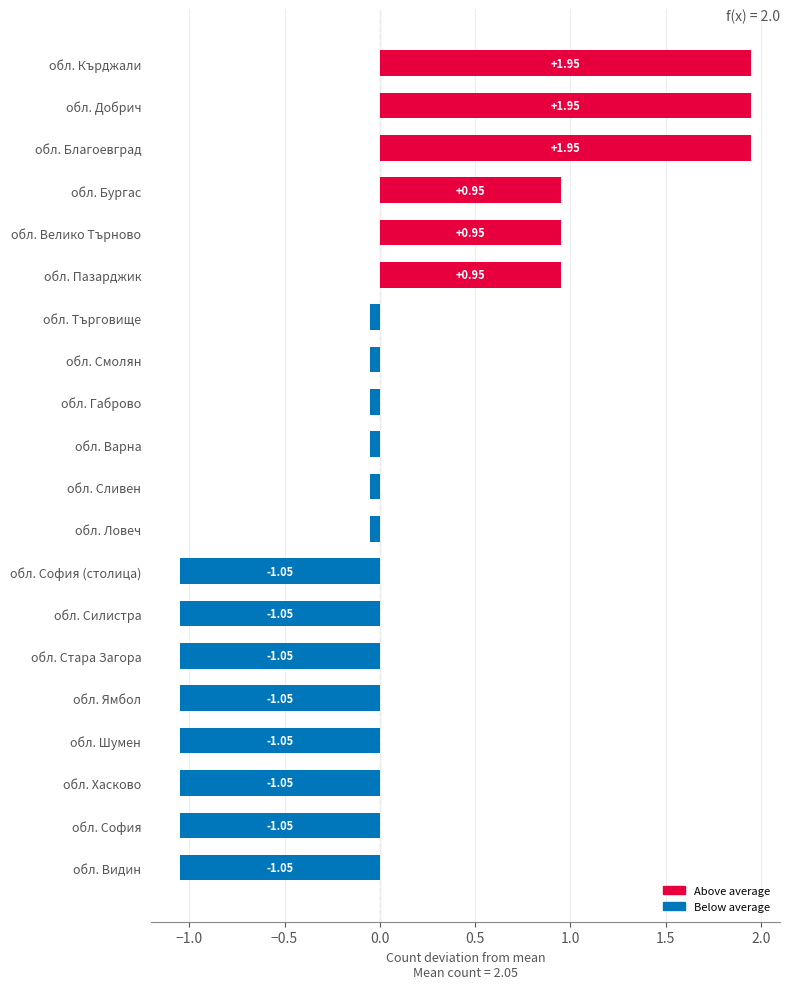

Between обл. Добрич and обл. Търговище, which is larger?

обл. Добрич